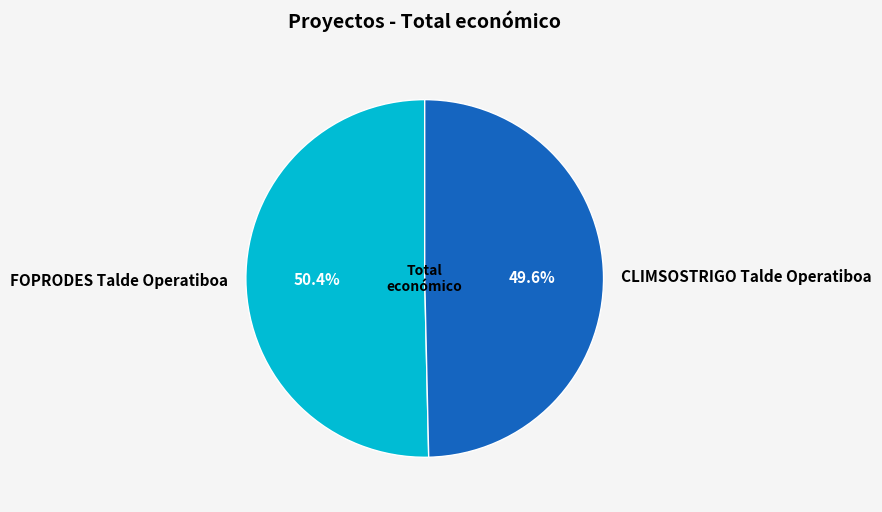

To the nearest percent, what percentage of the pie is CLIMSOSTRIGO Talde Operatiboa?

50%